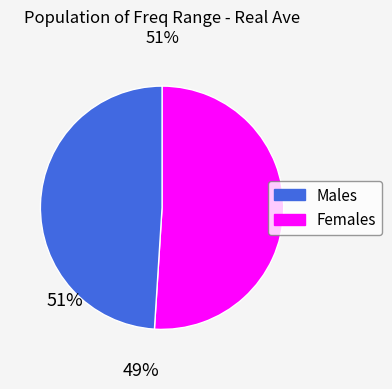

Rank the categories by value from highest to lowest.

Males, Females